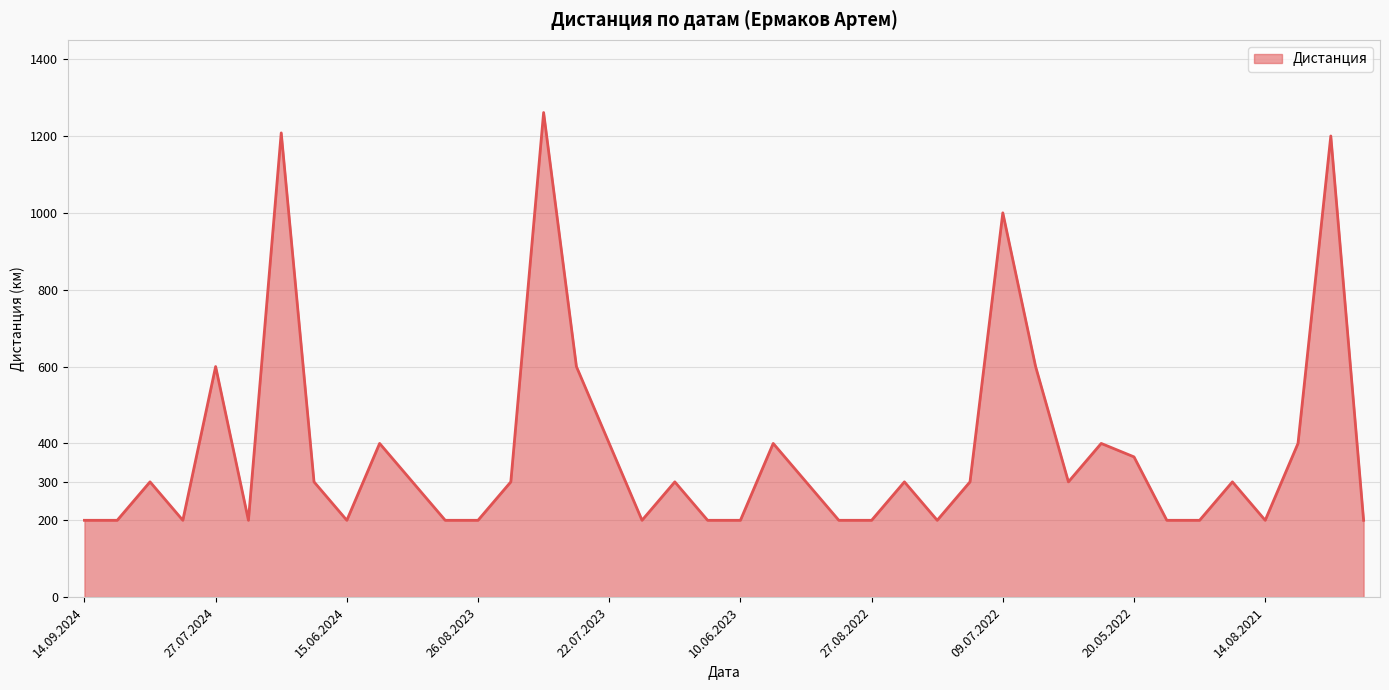

What is the difference between the maximum and minimum values?

1061